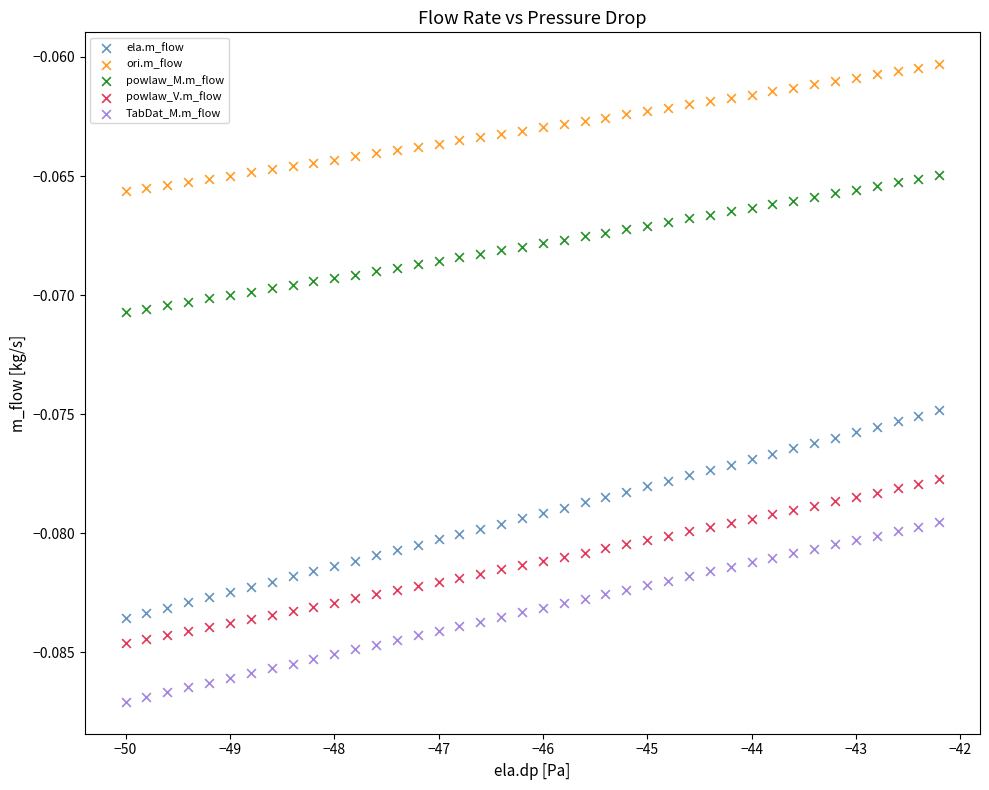

Which series contains the highest Y value?

ori.m_flow